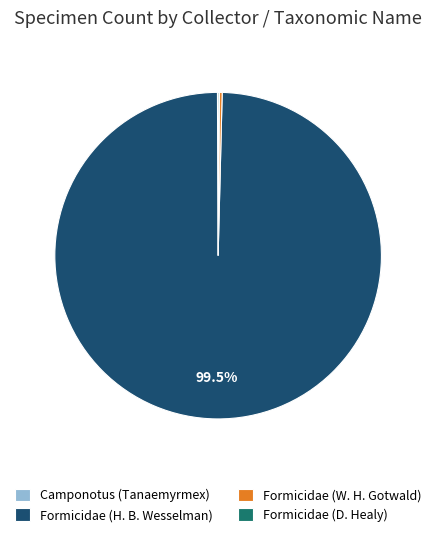

Which category accounts for the majority?

Formicidae (H. B. Wesselman)